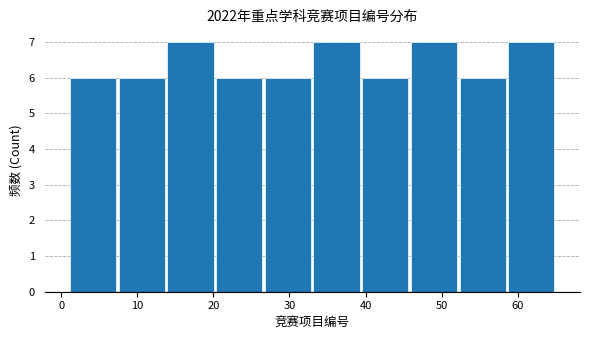

What is the height of the bar covering 7.4 to 13.8 on the x-axis? Neither the bar edges nor the heights are printed on the chart, so give them approximately, as read against the axes.

6